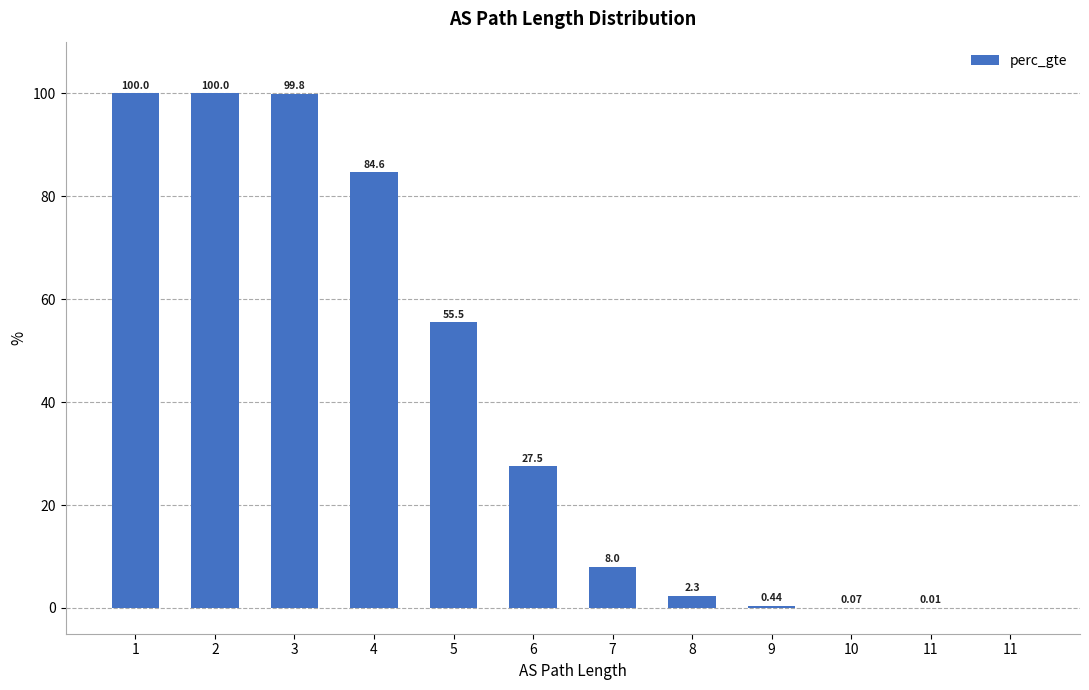

What is the difference between the values at 2 and 4?

15.4